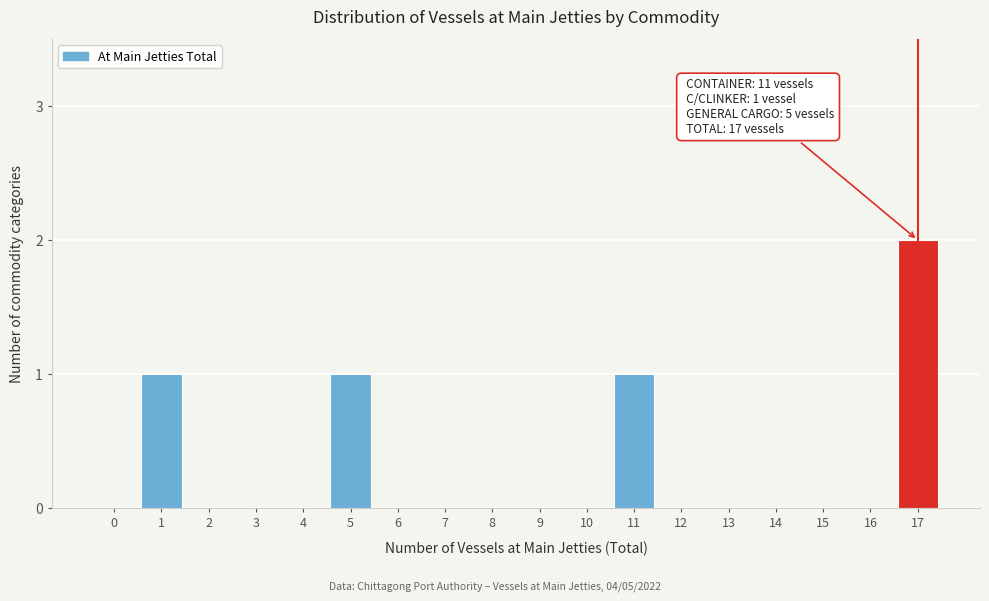

Reading left to right, list all the values displayed in this chart.

0=0	1=1	2=0	3=0	4=0	5=1	6=0	7=0	8=0	9=0	10=0	11=1	12=0	13=0	14=0	15=0	16=0	17=2